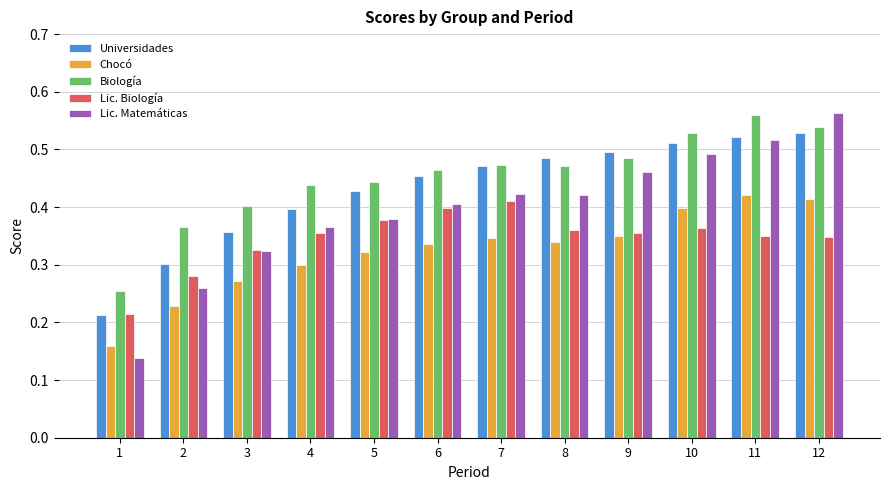

Rank the series by their average value, from lowest to highest.

Chocó, Lic. Biología, Lic. Matemáticas, Universidades, Biología